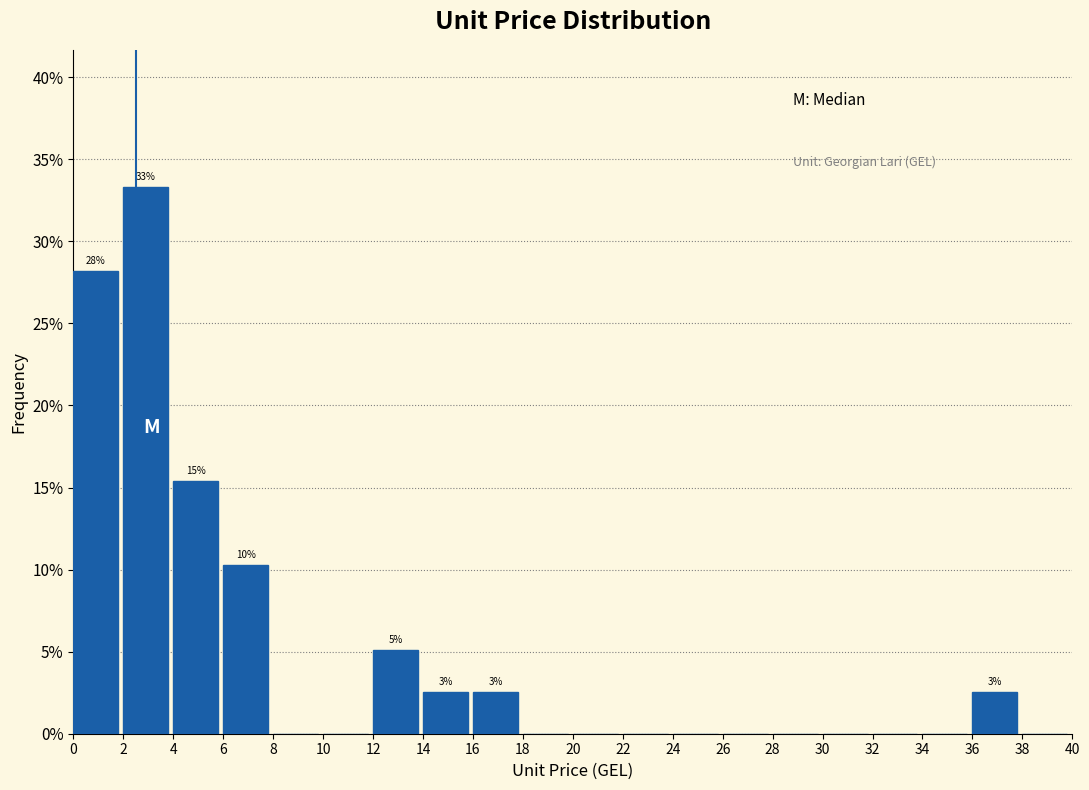

Over which range of the x-axis is the bar tallest?

2 to 4